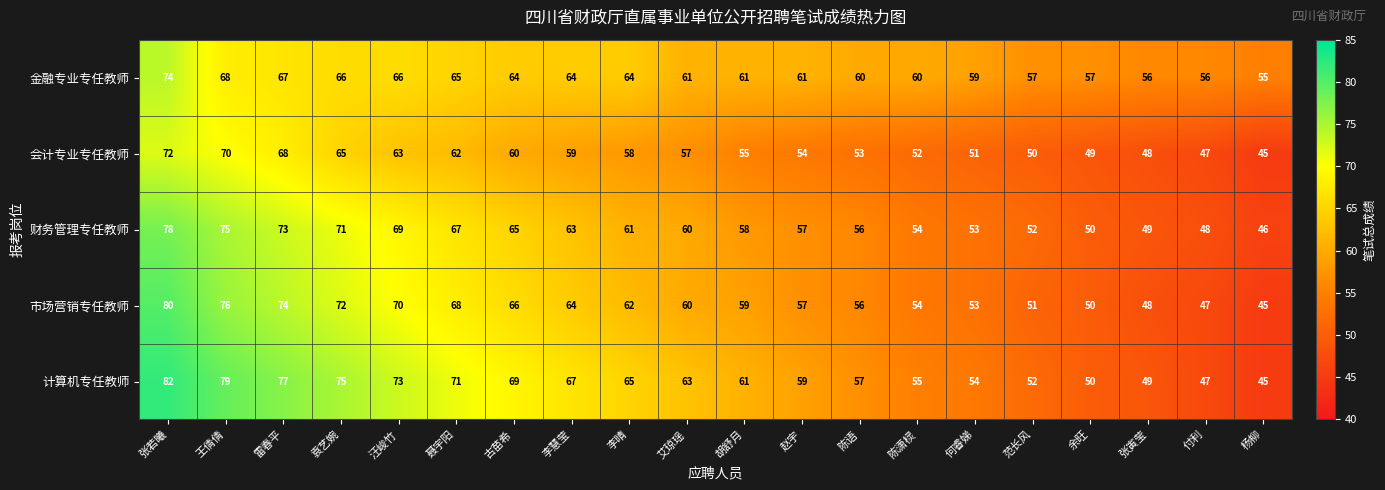

How many categories are shown in the chart?

20